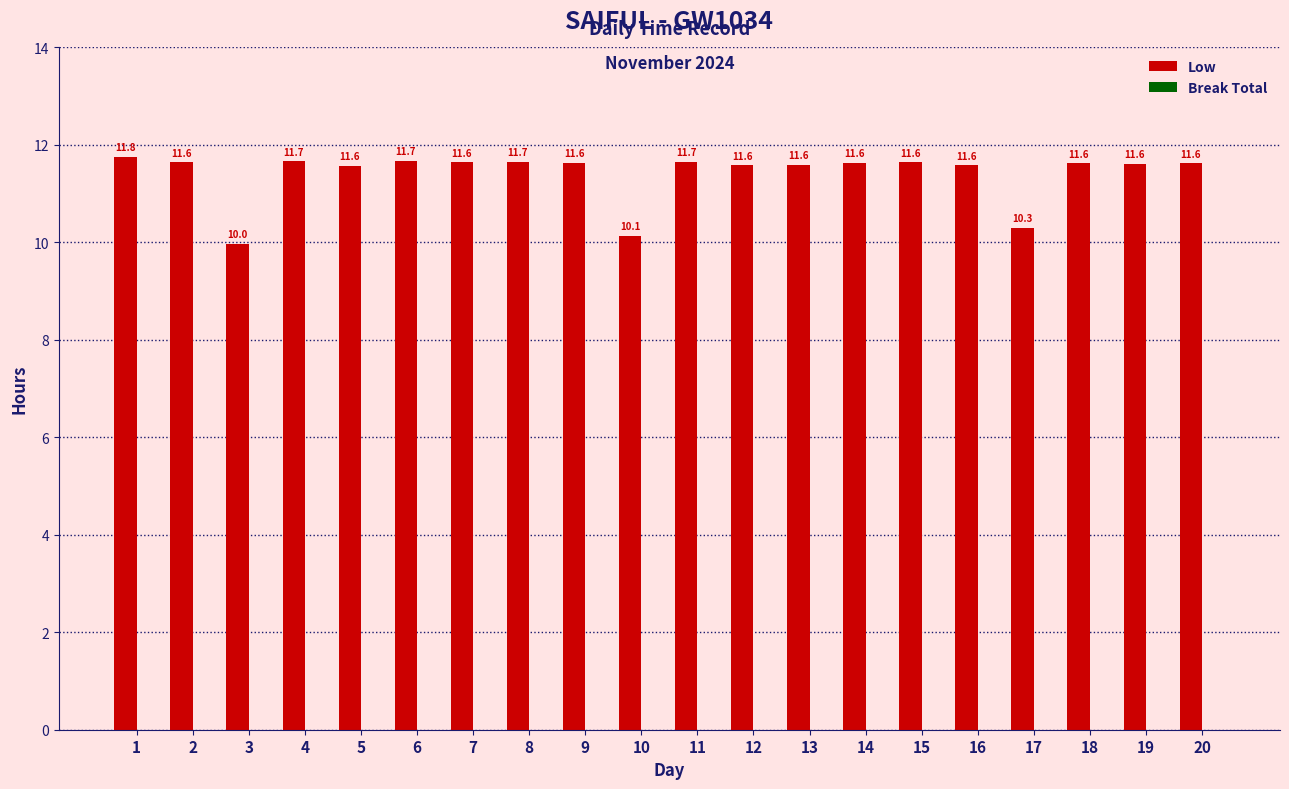

Reading left to right, list all the values displayed in this chart.

1=11.8	2=11.6	3=10.0	4=11.7	5=11.6	6=11.7	7=11.6	8=11.7	9=11.6	10=10.1	11=11.7	12=11.6	13=11.6	14=11.6	15=11.6	16=11.6	17=10.3	18=11.6	19=11.6	20=11.6